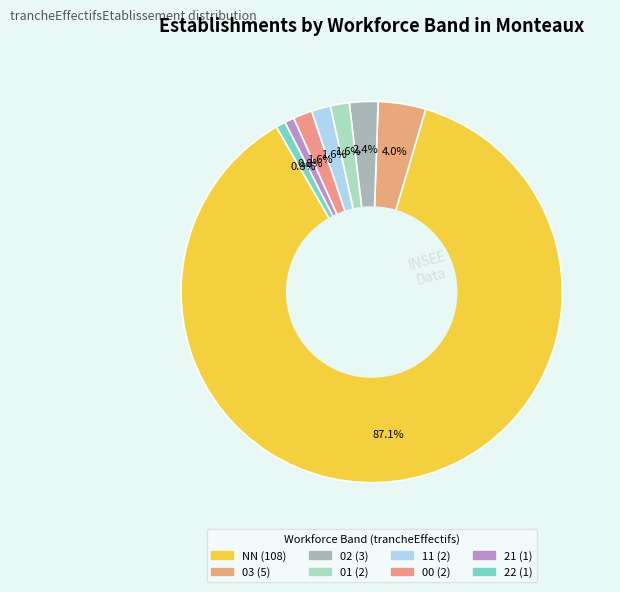

How many segments does this pie chart have?

8